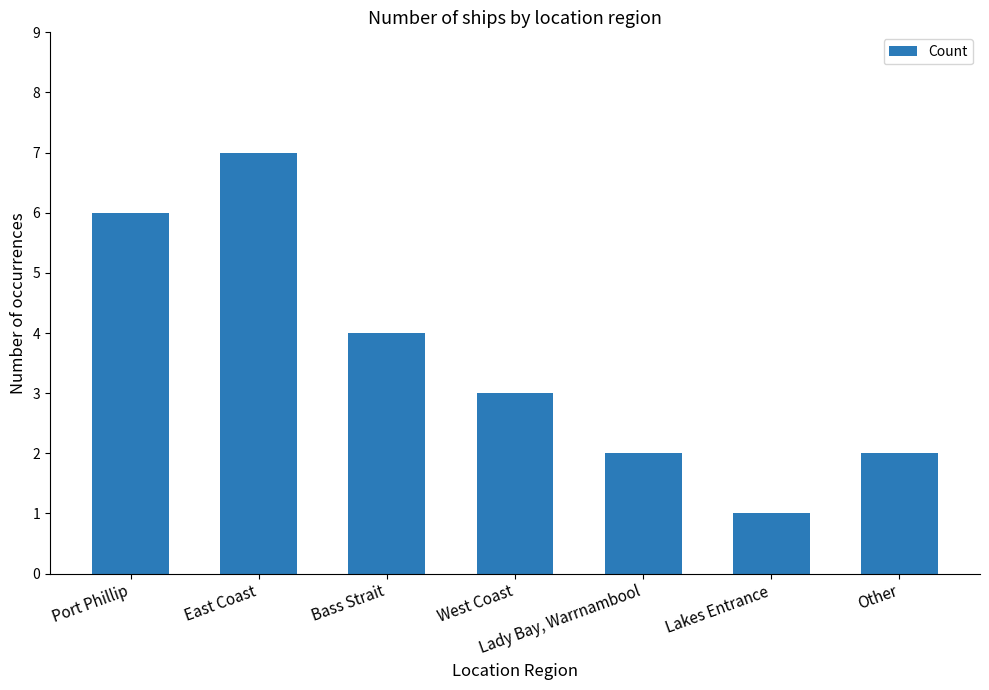

Reading left to right, transcribe all the data shown in this chart.

Port Phillip=6	East Coast=7	Bass Strait=4	West Coast=3	Lady Bay, Warrnambool=2	Lakes Entrance=1	Other=2